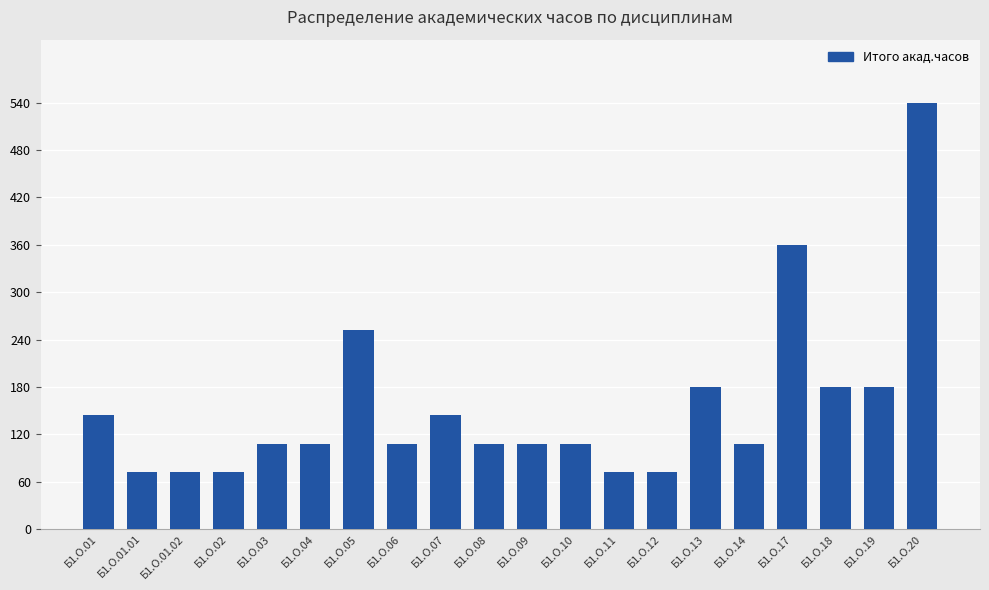

The chart shows a value of 108 at Б1.О.14. True or false?

True